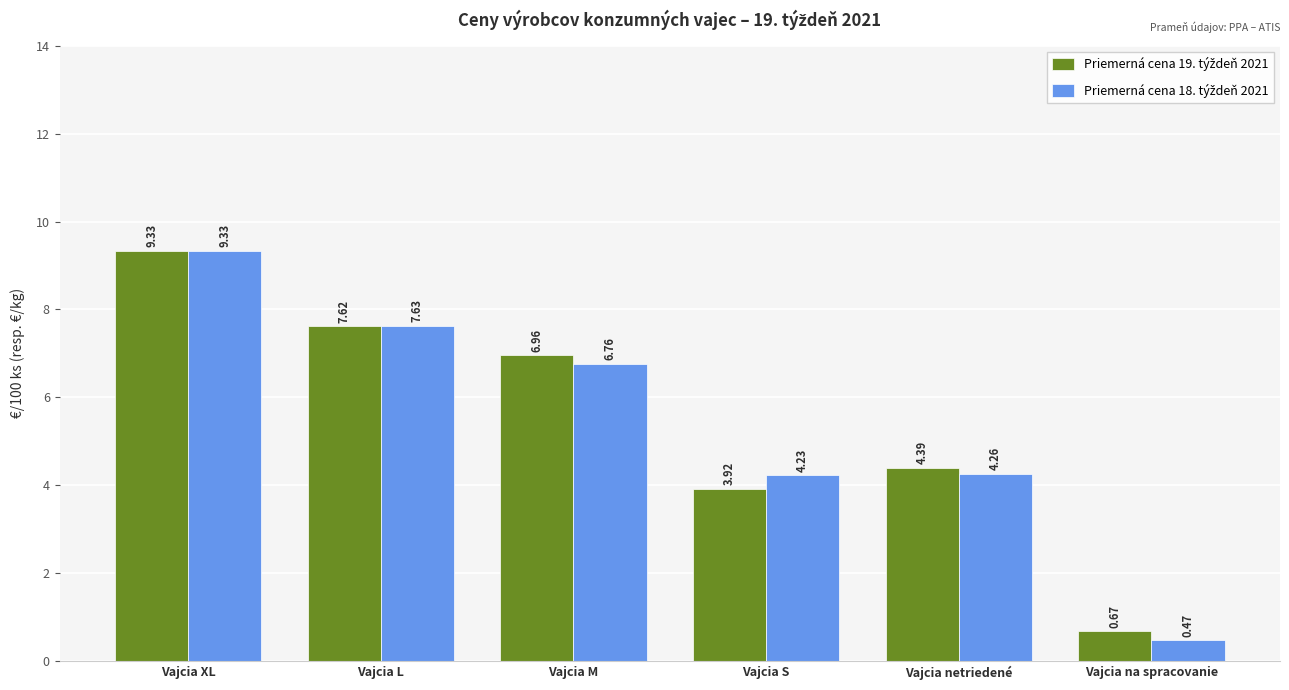

At which category is the sum across all series the highest?

Vajcia XL